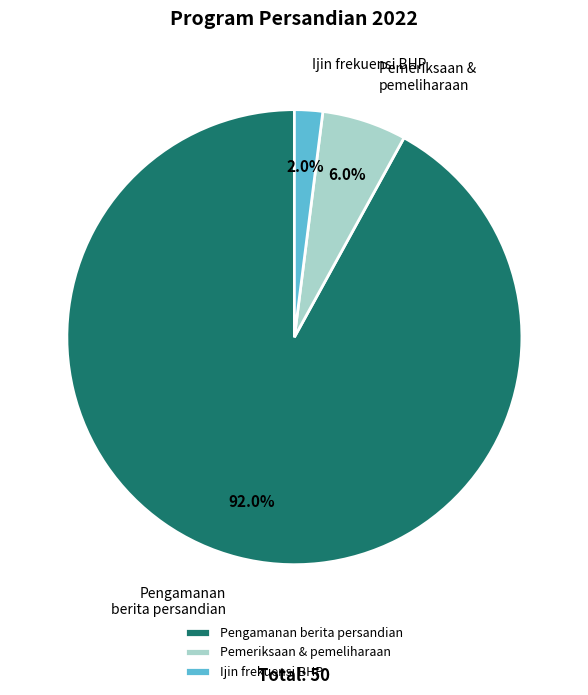

Rank the categories by value from lowest to highest.

Ijin frekuensi BHP, Pemeriksaan & pemeliharaan, Pengamanan berita persandian